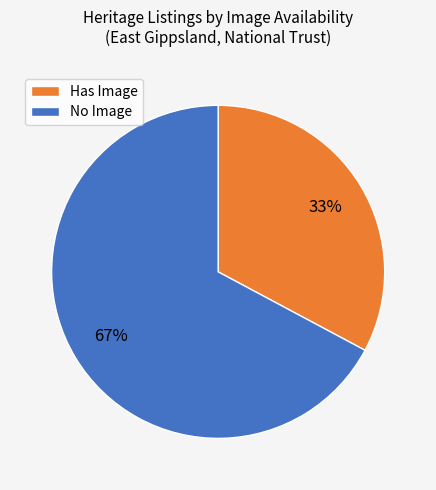

To the nearest percent, what percentage of the pie is No Image?

67%